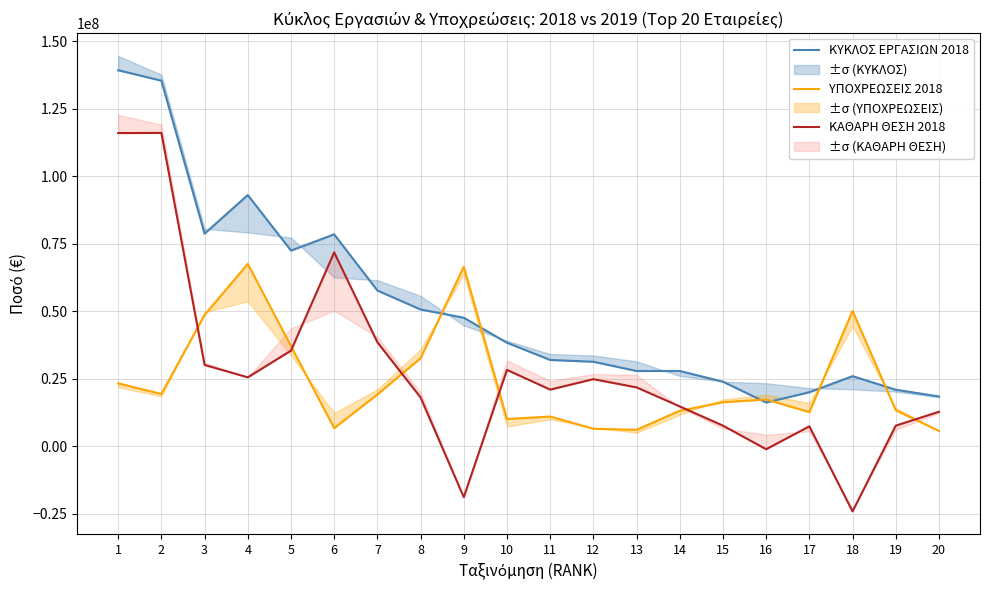

How many data points does each series have?

20